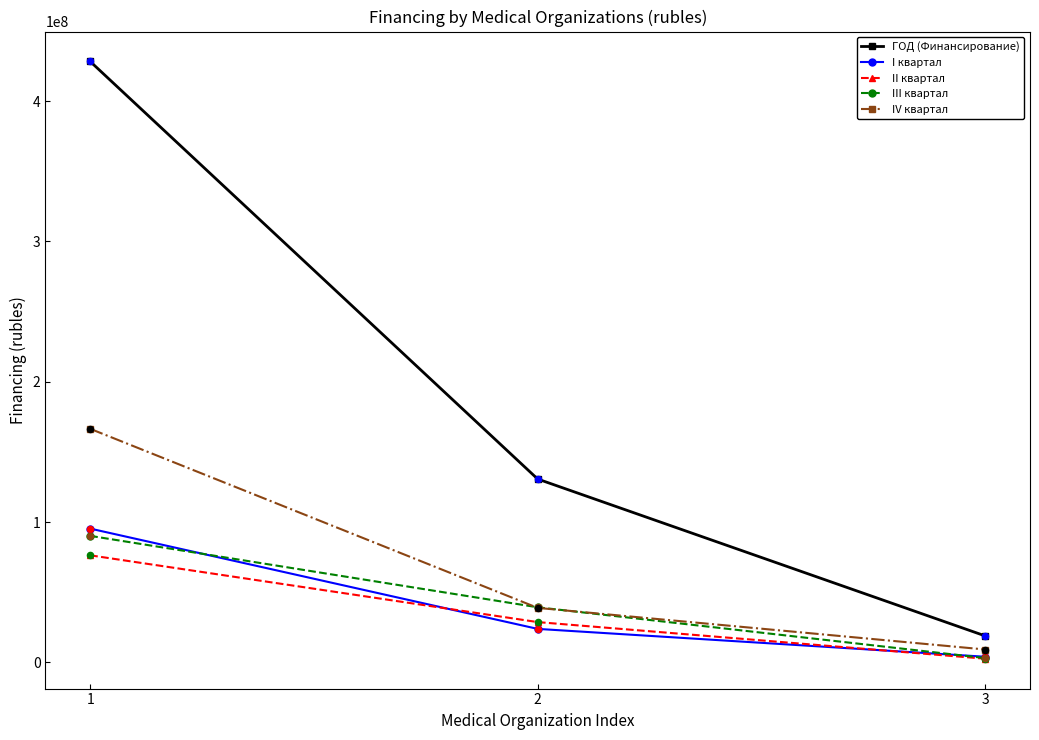

Which series has the largest total across all categories?

ГОД (Финансирование)